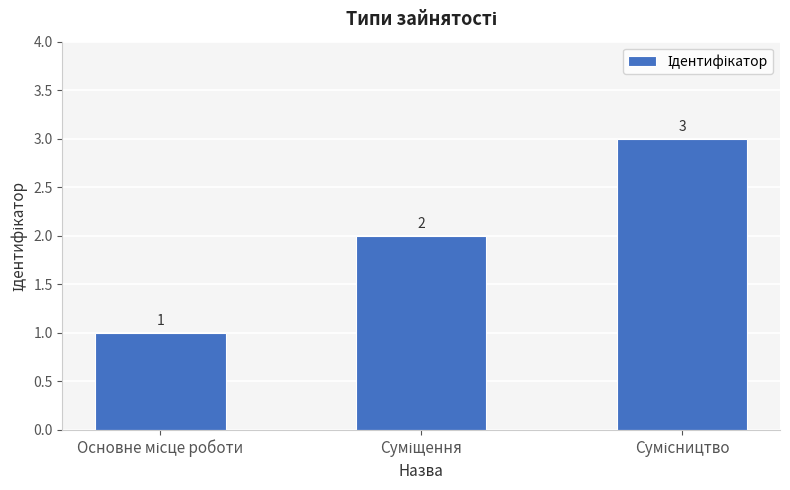

Reading left to right, what are all the values shown in this chart?

1	2	3